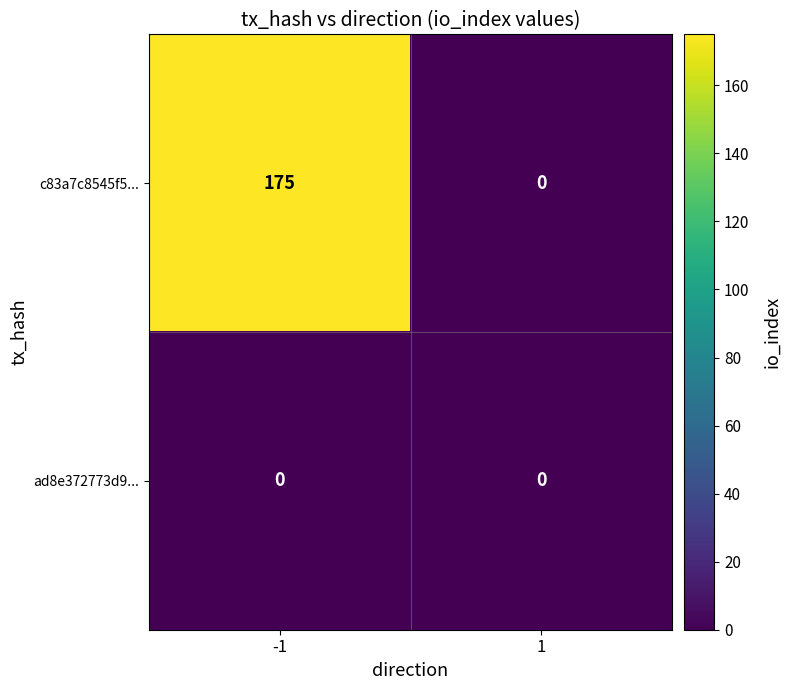

What is the greatest value displayed?

175